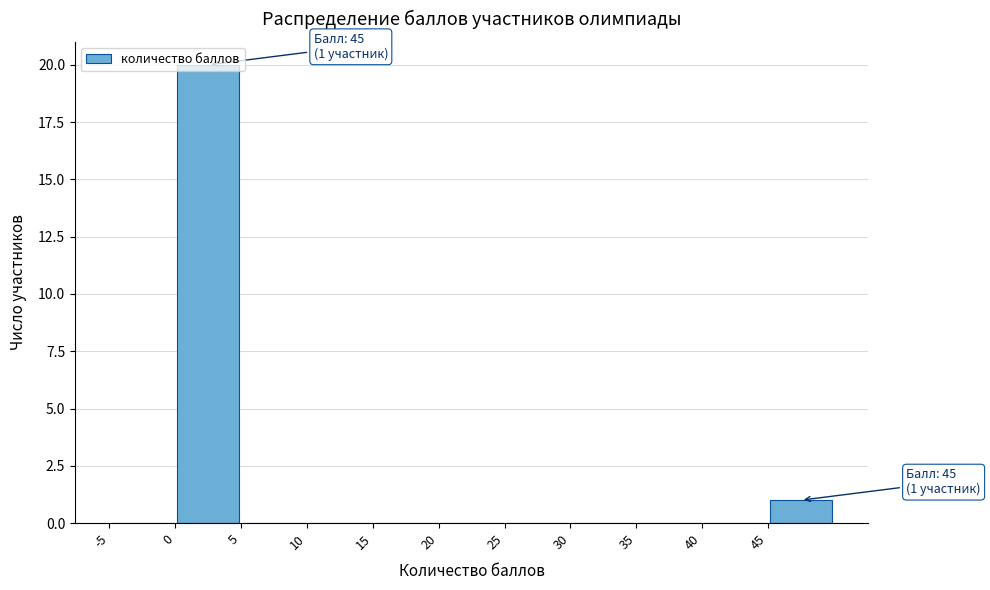

Over which range of the x-axis is the bar tallest?

0 to 5